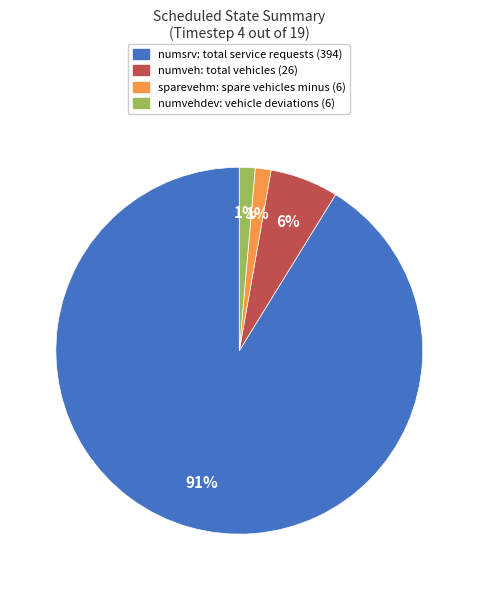

To the nearest percent, what is the average slice percentage?

25%